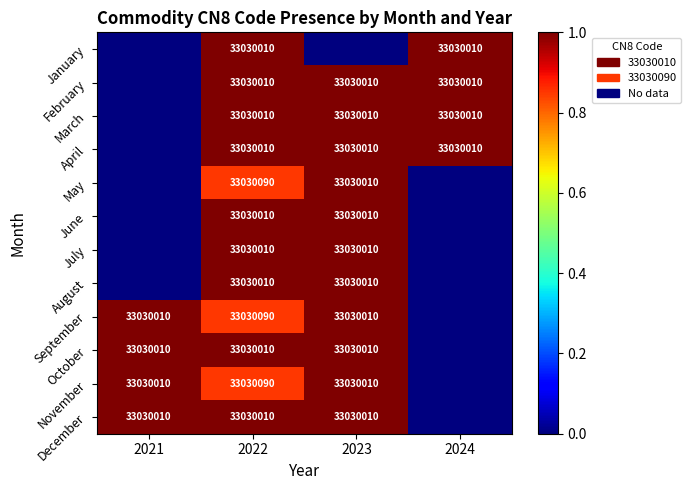

Is it true that December equals 33030010 at 2022?

True